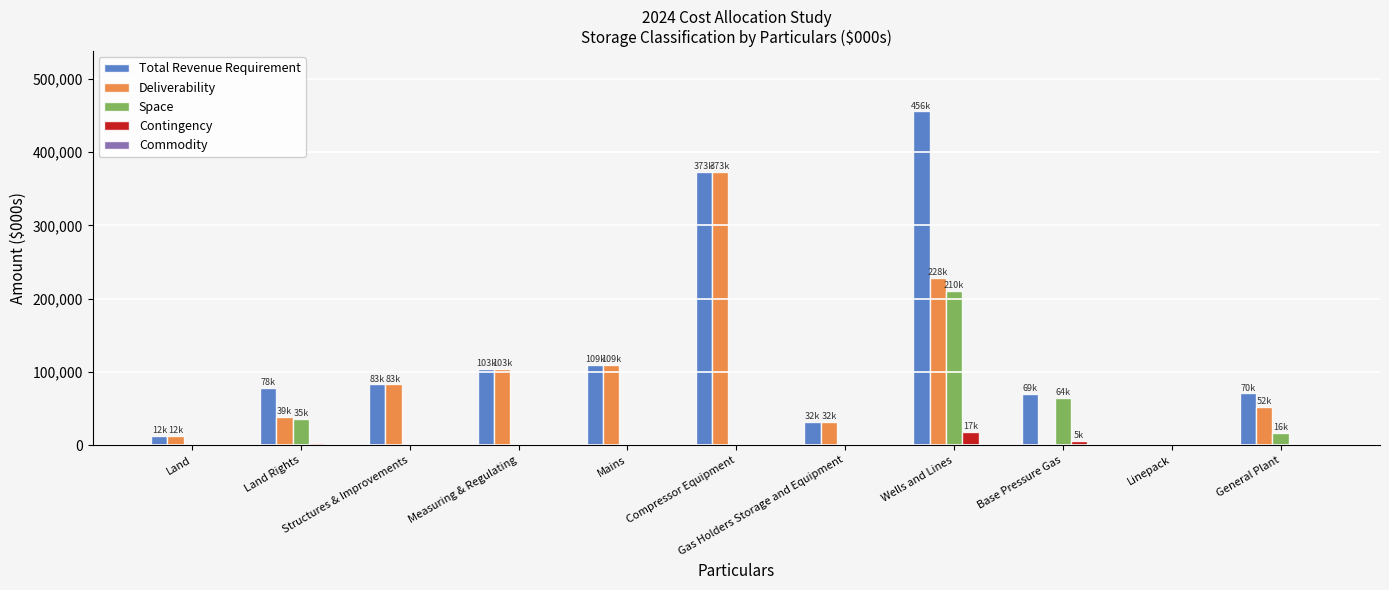

What is the sum of all Contingency values?

27734.1